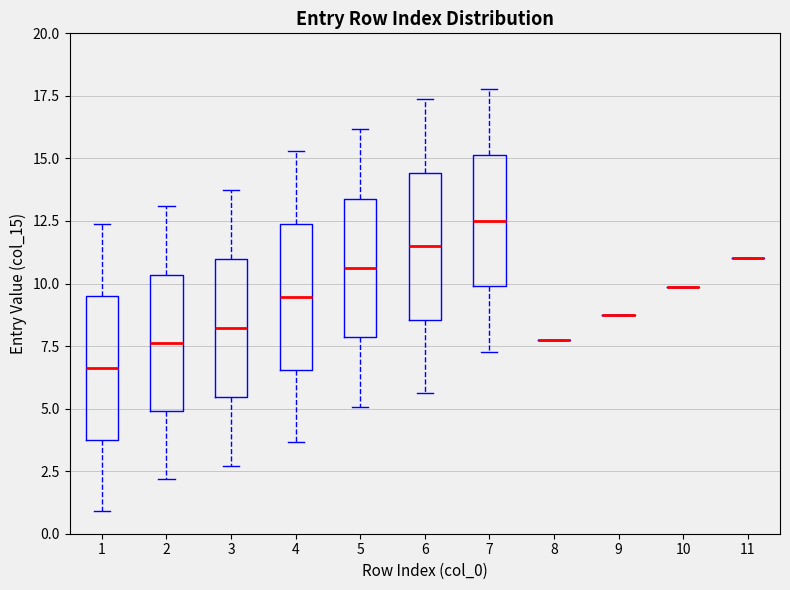

Reading left to right, read every box against the y-axis: the position of its median line, the range the box covers, and the ends of its whiskers. The values are not printed on the chart, so give them approximately, as read against the axis.

1: median 6.5, box 4.0 to 9.5, whiskers 1.0 to 12.5
2: median 7.5, box 5.0 to 10.5, whiskers 2.0 to 13.0
3: median 8.0, box 5.5 to 11.0, whiskers 2.5 to 13.5
4: median 9.5, box 6.5 to 12.5, whiskers 3.5 to 15.5
5: median 10.5, box 8.0 to 13.5, whiskers 5.0 to 16.0
6: median 11.5, box 8.5 to 14.5, whiskers 5.5 to 17.5
7: median 12.5, box 10.0 to 15.0, whiskers 7.5 to 18.0
8: box collapsed to a line at 7.5, whiskers 7.5 to 7.5
9: box collapsed to a line at 8.5, whiskers 8.5 to 8.5
10: box collapsed to a line at 10.0, whiskers 10.0 to 10.0
11: box collapsed to a line at 11.0, whiskers 11.0 to 11.0